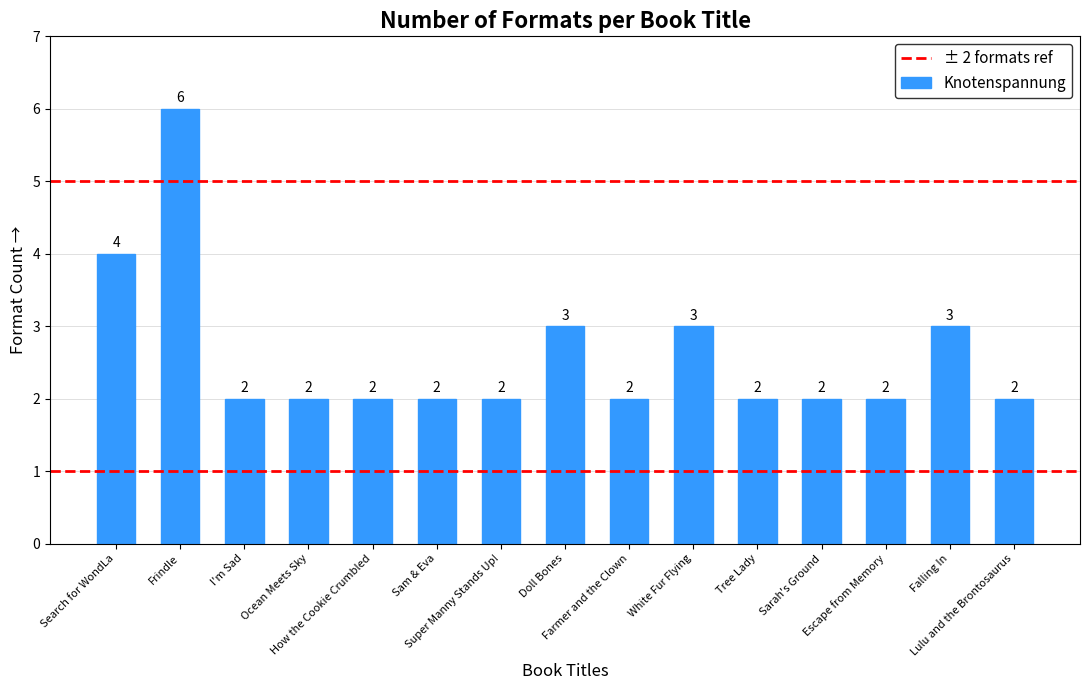

The value at Super Manny Stands Up! is 3. True or false?

False